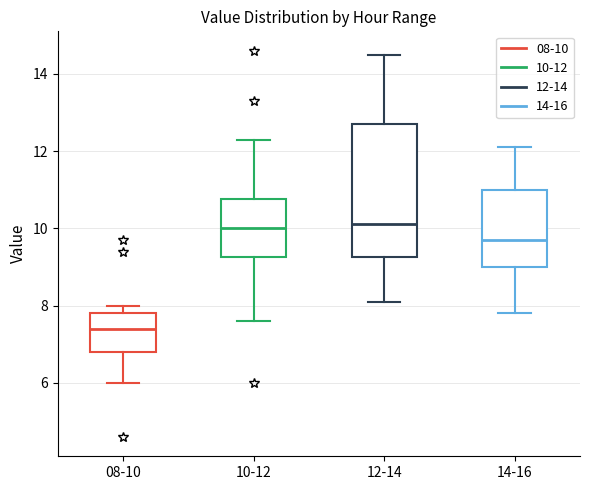

Reading left to right, transcribe this box plot: for each box, give where its median line is, the range the box spans, and where its two whiskers end, as read against the y-axis. The values are not printed on the chart, so give them approximately, as read against the axis.

08-10: median 7.4, box 6.8 to 7.8, whiskers 6.0 to 8.0
10-12: median 10.0, box 9.2 to 10.8, whiskers 7.6 to 12.4
12-14: median 10.2, box 9.2 to 12.8, whiskers 8.2 to 14.6
14-16: median 9.8, box 9.0 to 11.0, whiskers 7.8 to 12.2